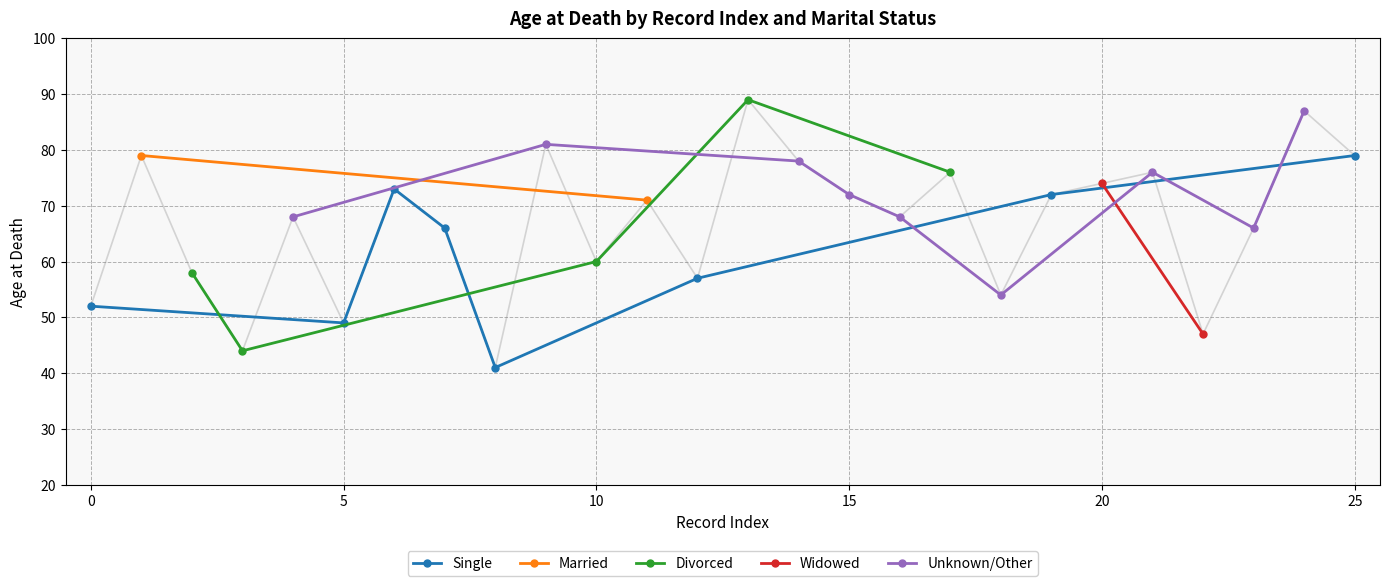

In Single, how many points are higher than both neighbors (excluding endpoints)?

1